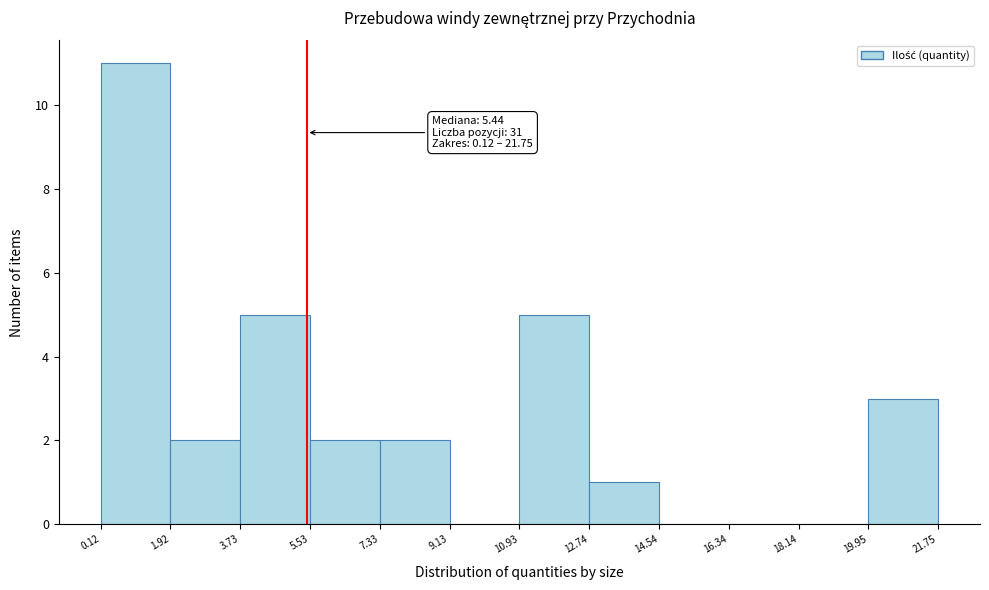

Over which range of the x-axis is the bar tallest?

0.12 to 1.92